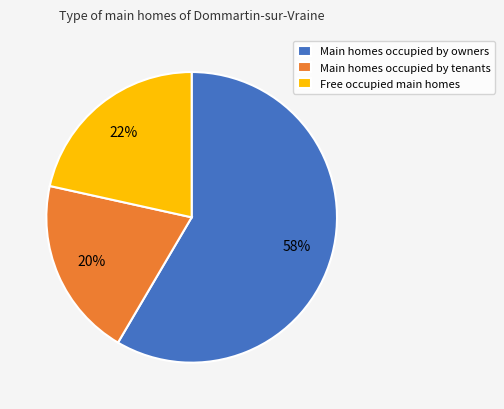

To the nearest percent, what is the combined percentage of Main homes occupied by owners and Free occupied main homes?

80%